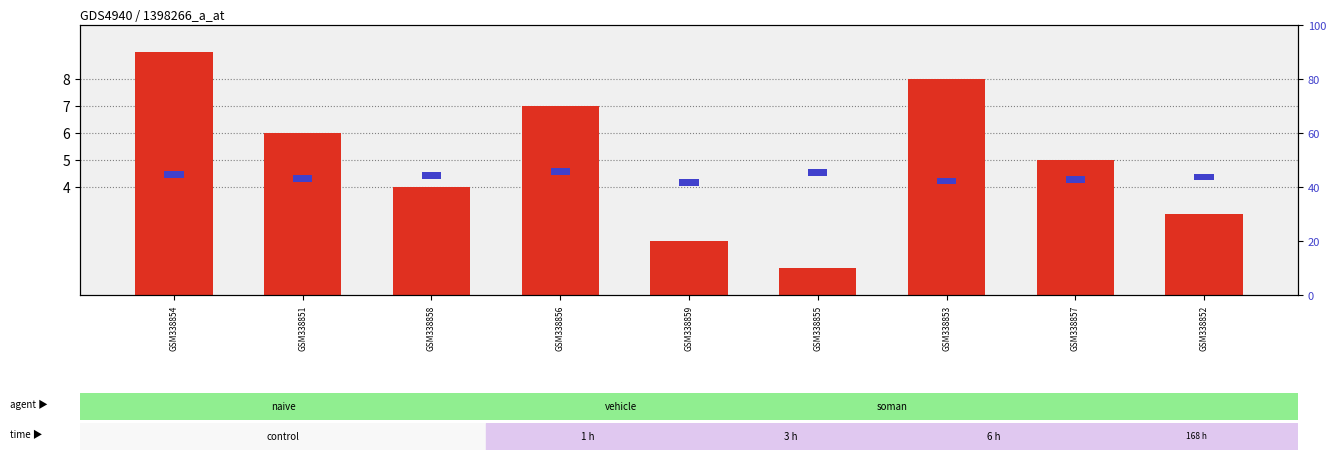

List the labels in order of transformed count value, largest first.

GSM338854, GSM338853, GSM338856, GSM338851, GSM338857, GSM338858, GSM338852, GSM338859, GSM338855